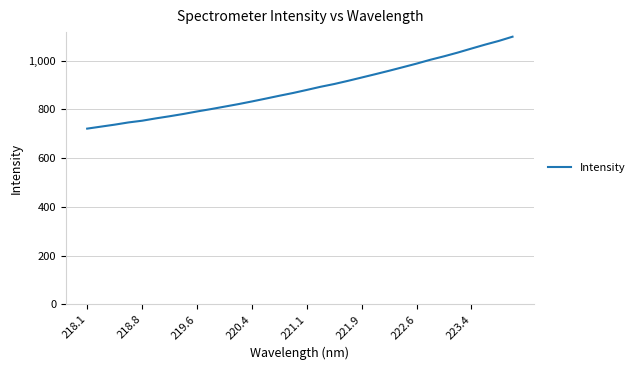

What is the smallest value displayed?

721.5